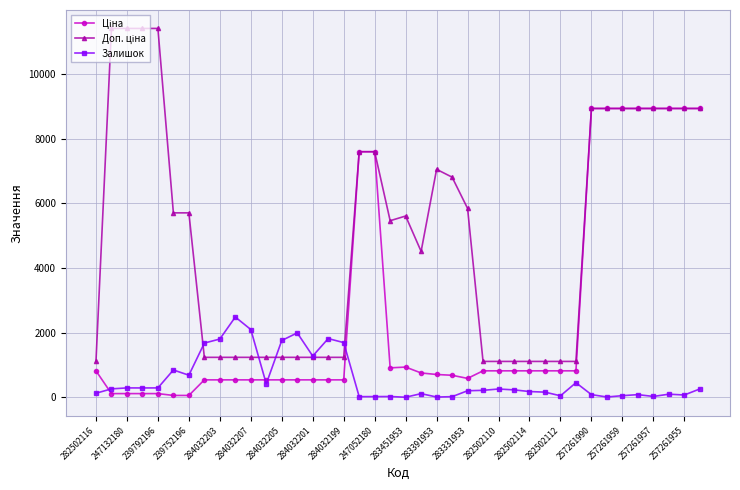

Does the chart display data point markers on the line(s)?

Yes